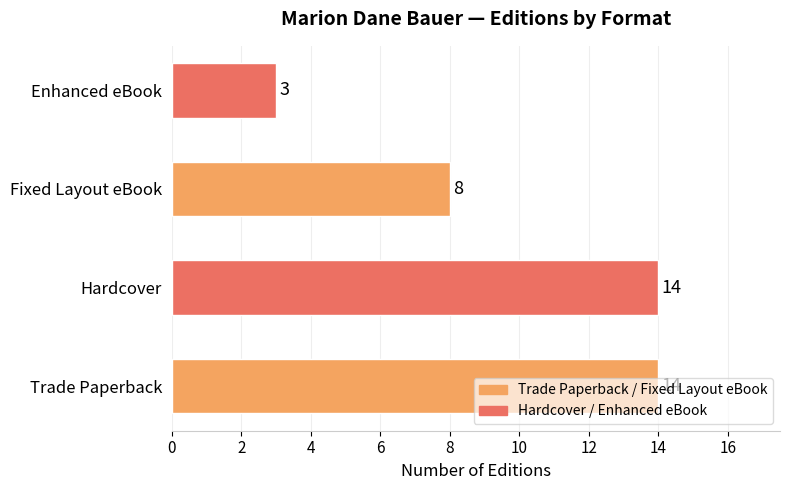

The chart shows a value of 3 at Enhanced eBook. True or false?

True